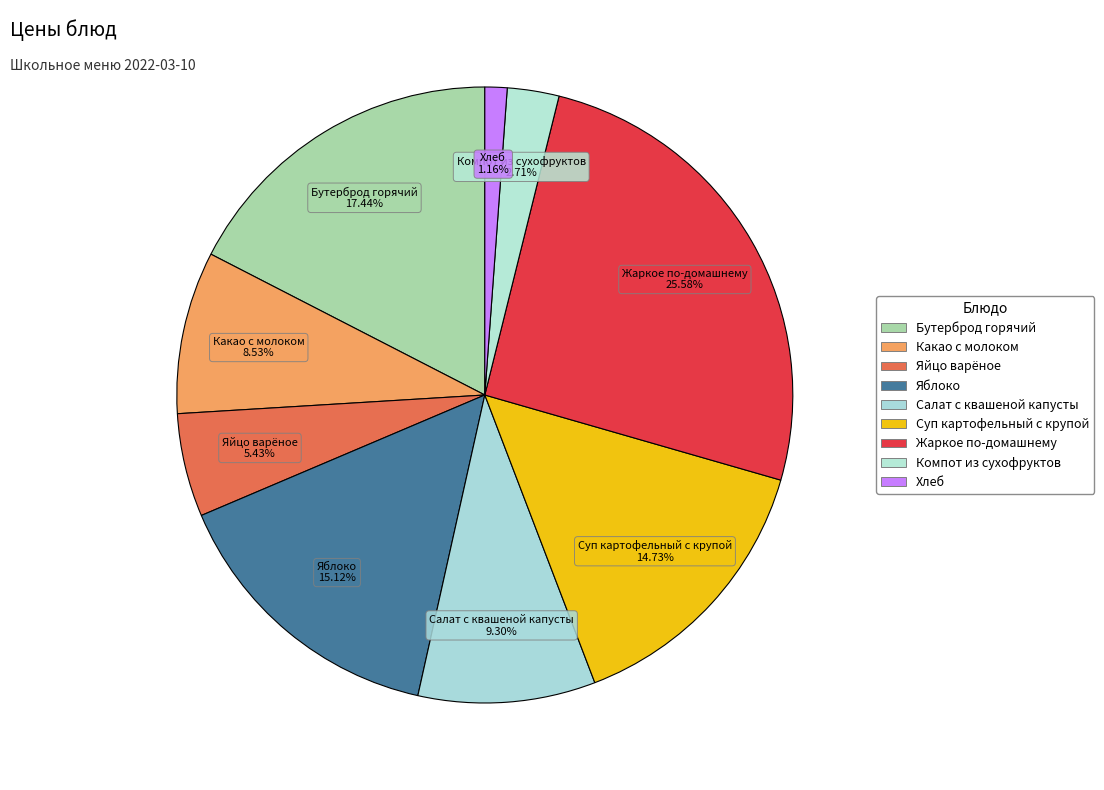

To the nearest percent, what is the difference between the Яблоко and Яйцо варёное slice percentages?

10%